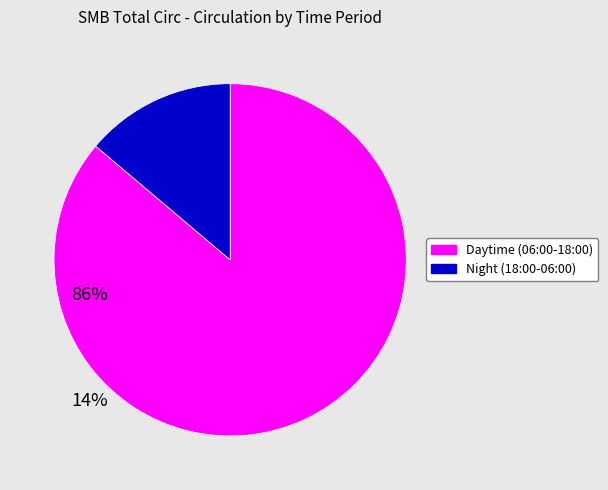

Is there any slice that represents more than half of the pie?

Yes